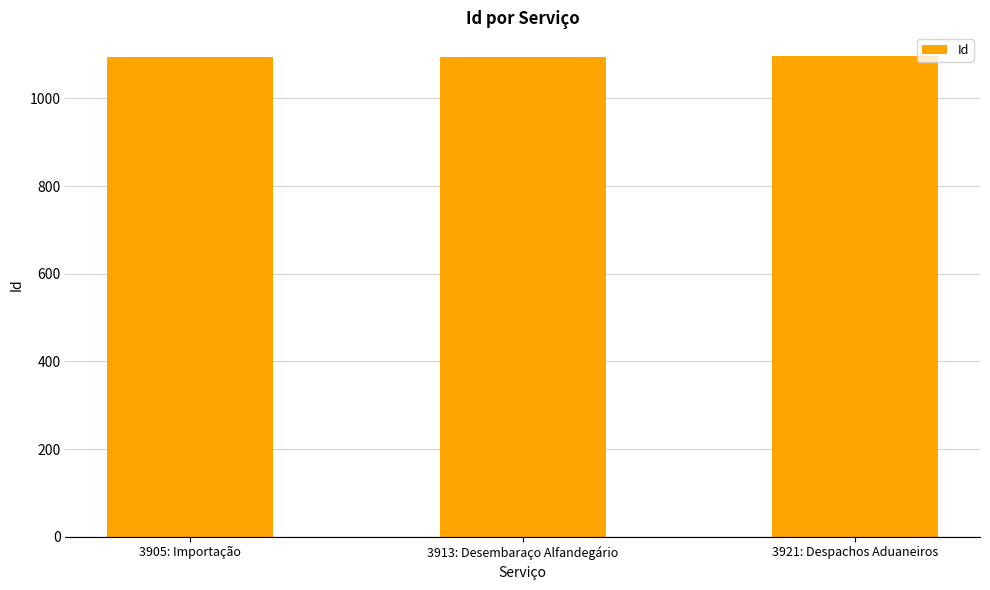

What position from the left is 3921: Despachos Aduaneiros?

3